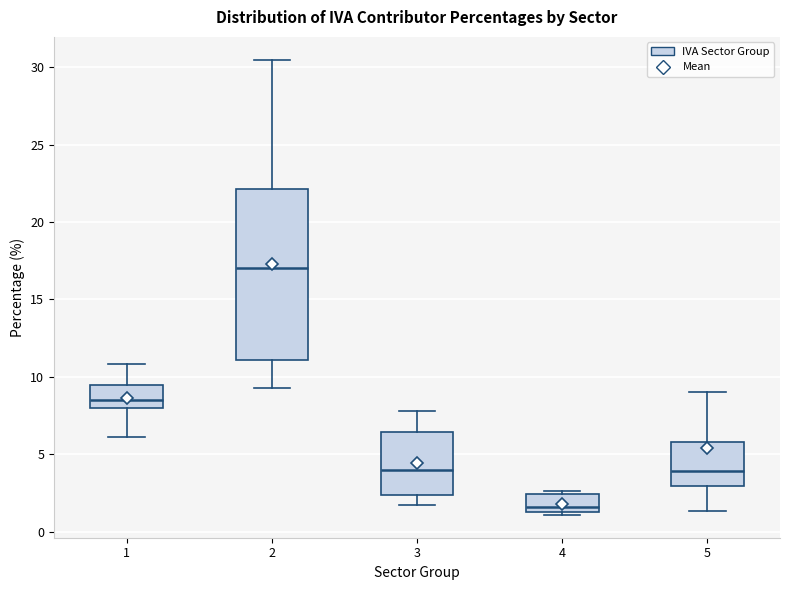

Where does the median line of the box at x = 2 sit on the y-axis? The values are not printed on the chart, so give them approximately, as read against the axis.

17.0